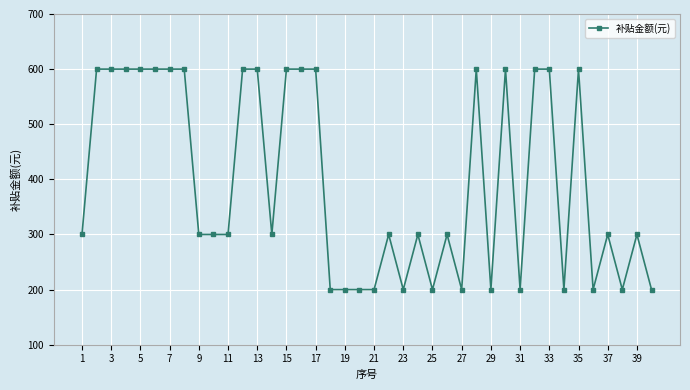

How many distinct data groups are displayed?

1